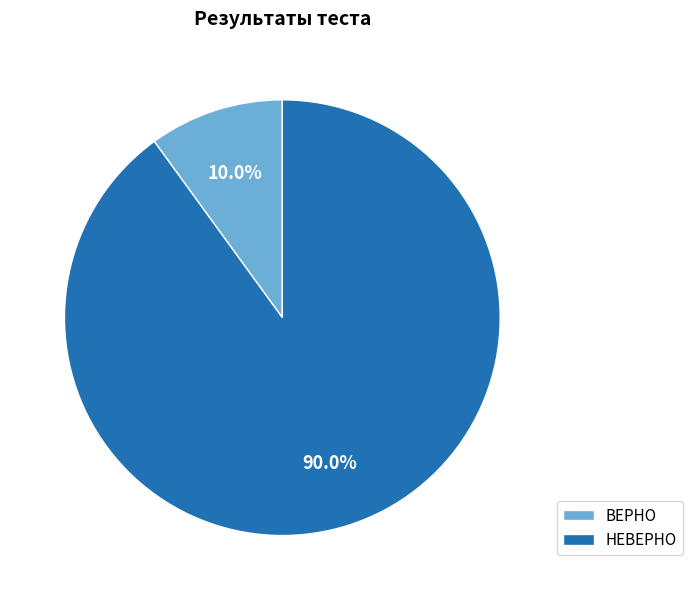

To the nearest percent, what portion does ВЕРНО represent?

10%